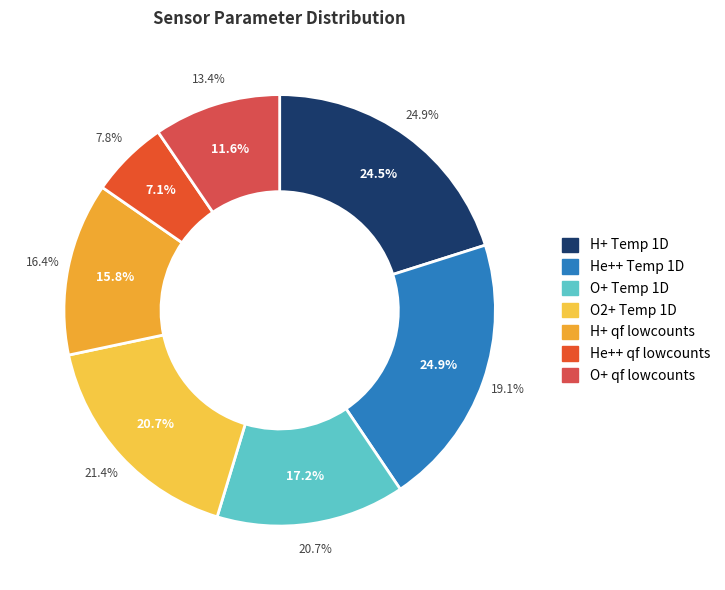

Is there any slice that represents more than half of the pie?

No